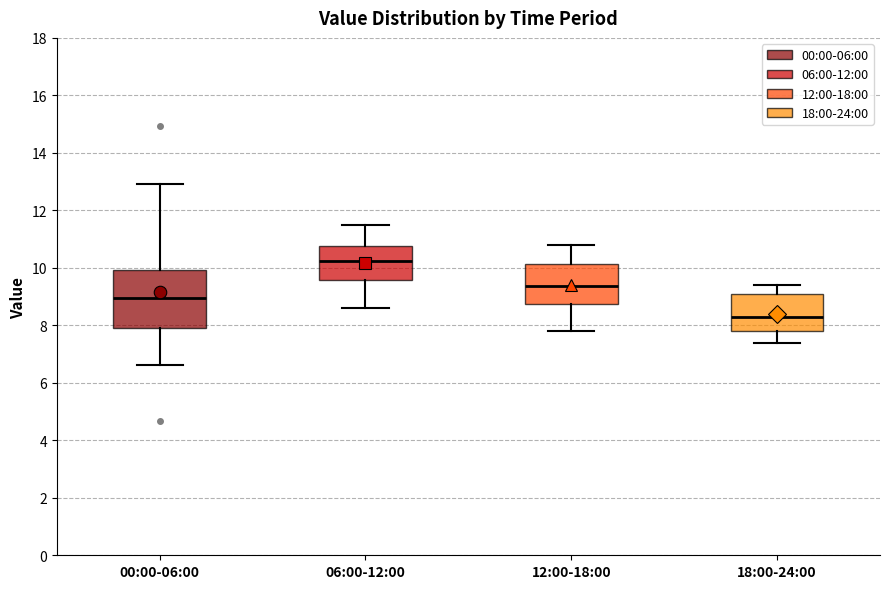

Which box has the highest median line?

06:00-12:00